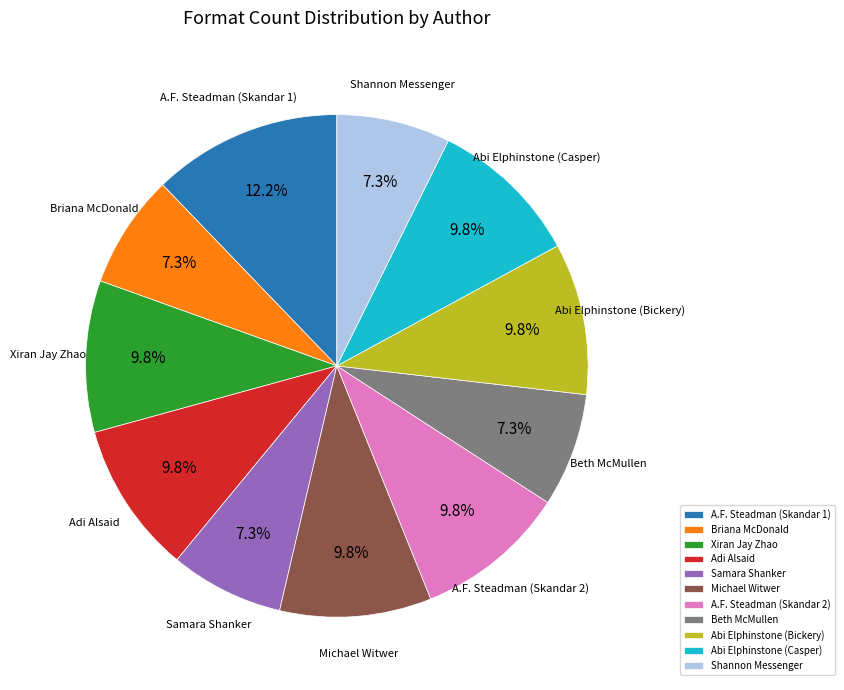

What is the total percentage of A.F. Steadman (Skandar 1) and Samara Shanker?

19.5%